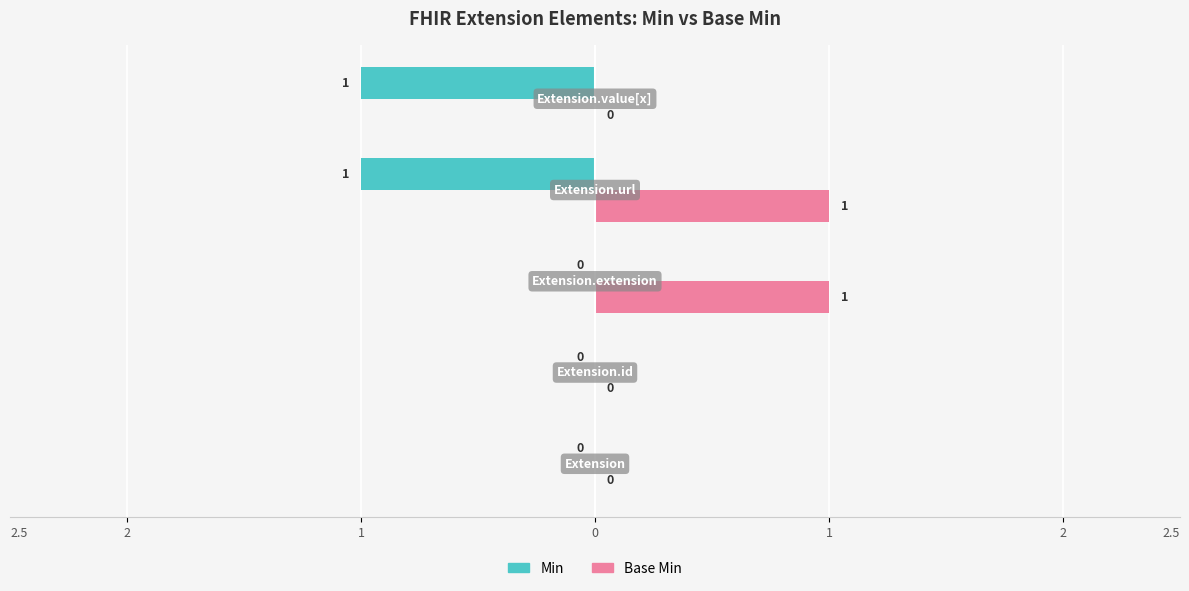

Rank the series by their maximum value, from highest to lowest.

Base Min, Min